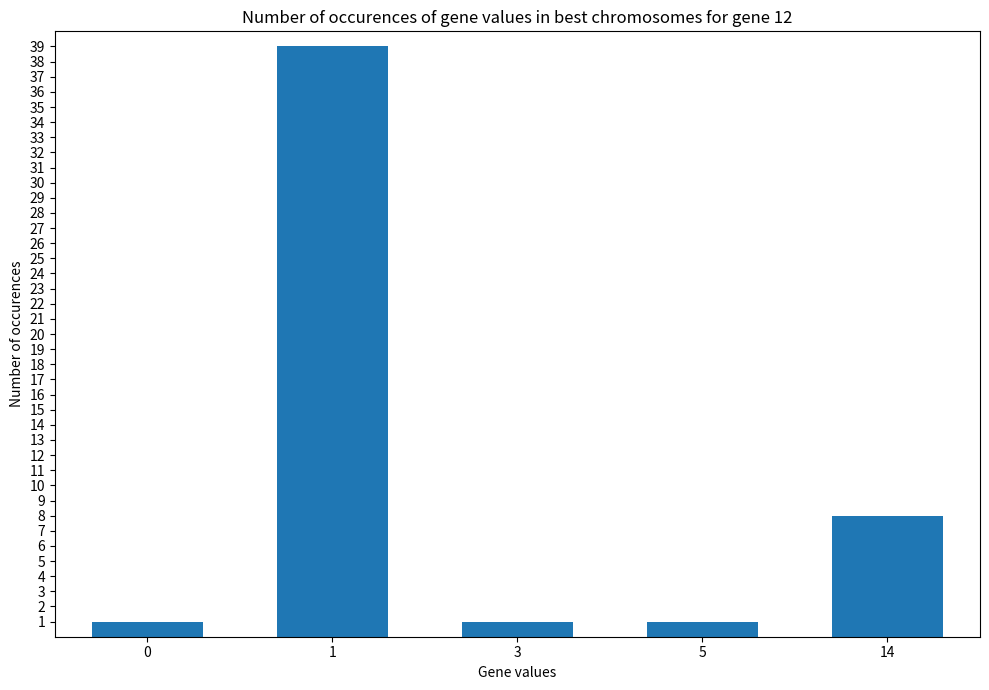

What is the value of the 5th bar from the left?

8